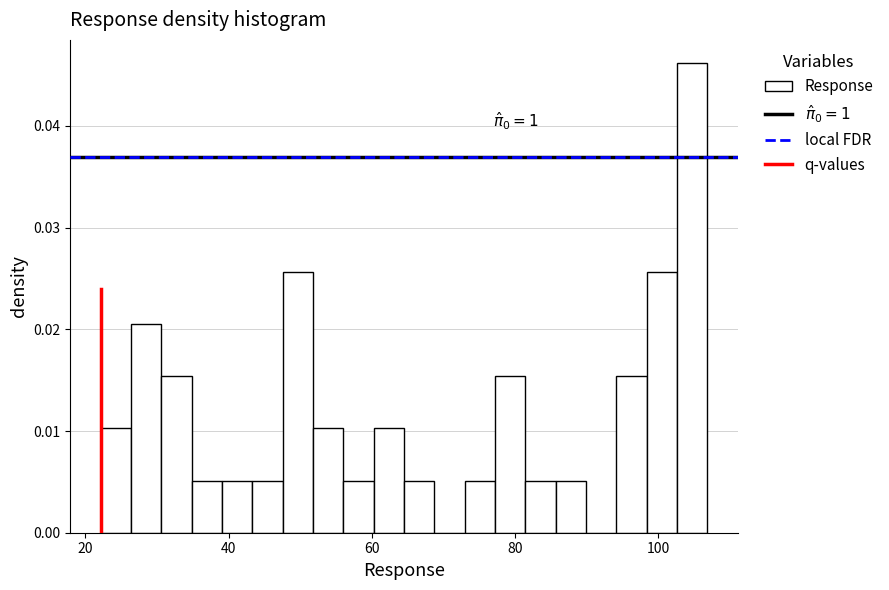

Around what value on the x-axis is the tallest bar? Give the approximate position of its centre, as read against the axis.

104